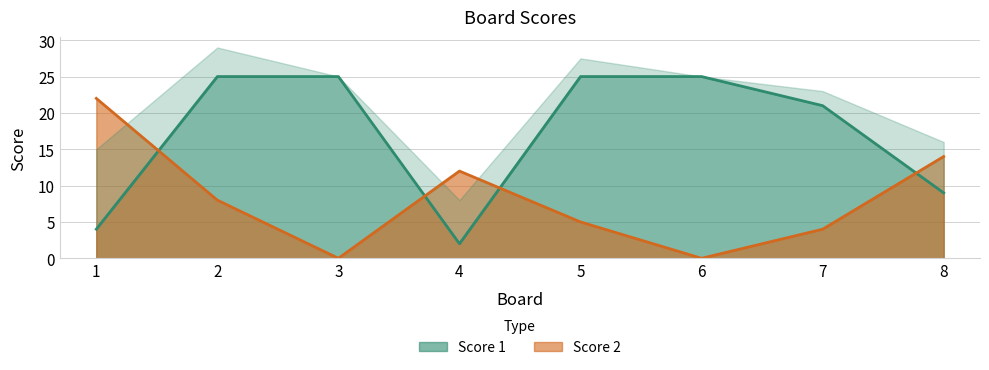

Between 6 and 8, which series saw the biggest shift?

Score 1